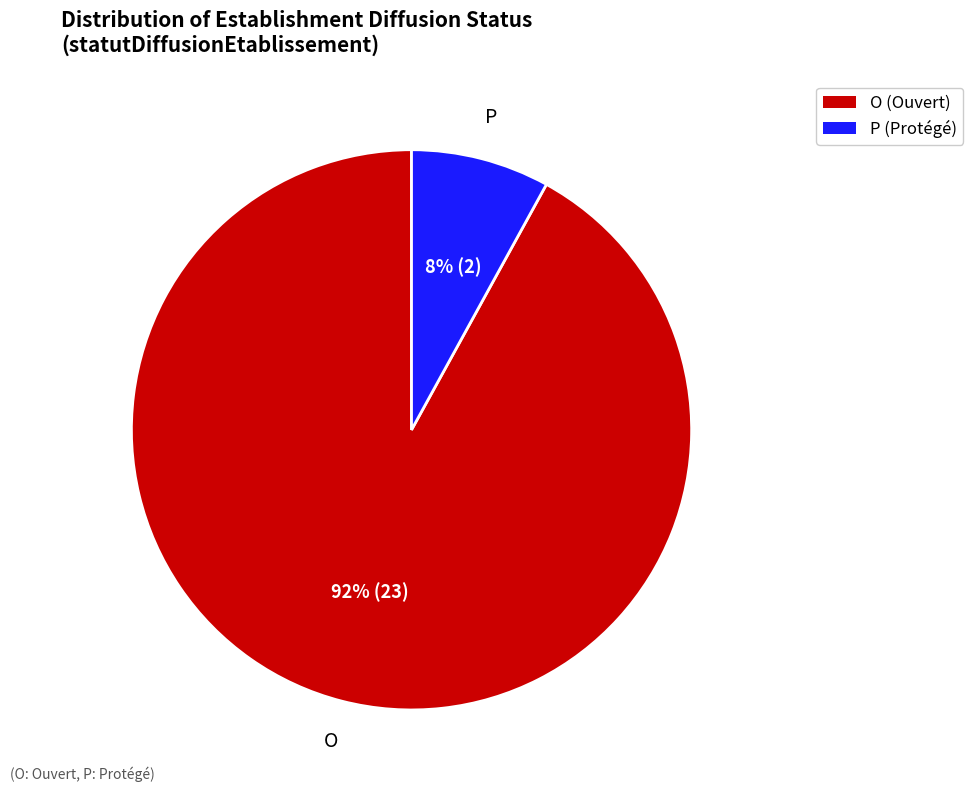

To the nearest percent, what portion does P represent?

8%